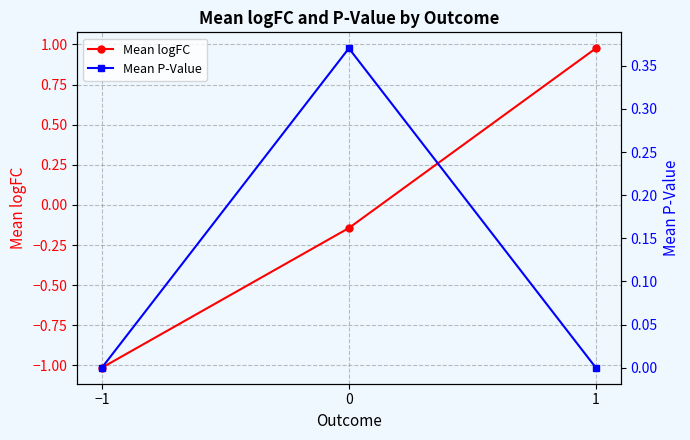

What is the label of the 3rd point from the left?

1